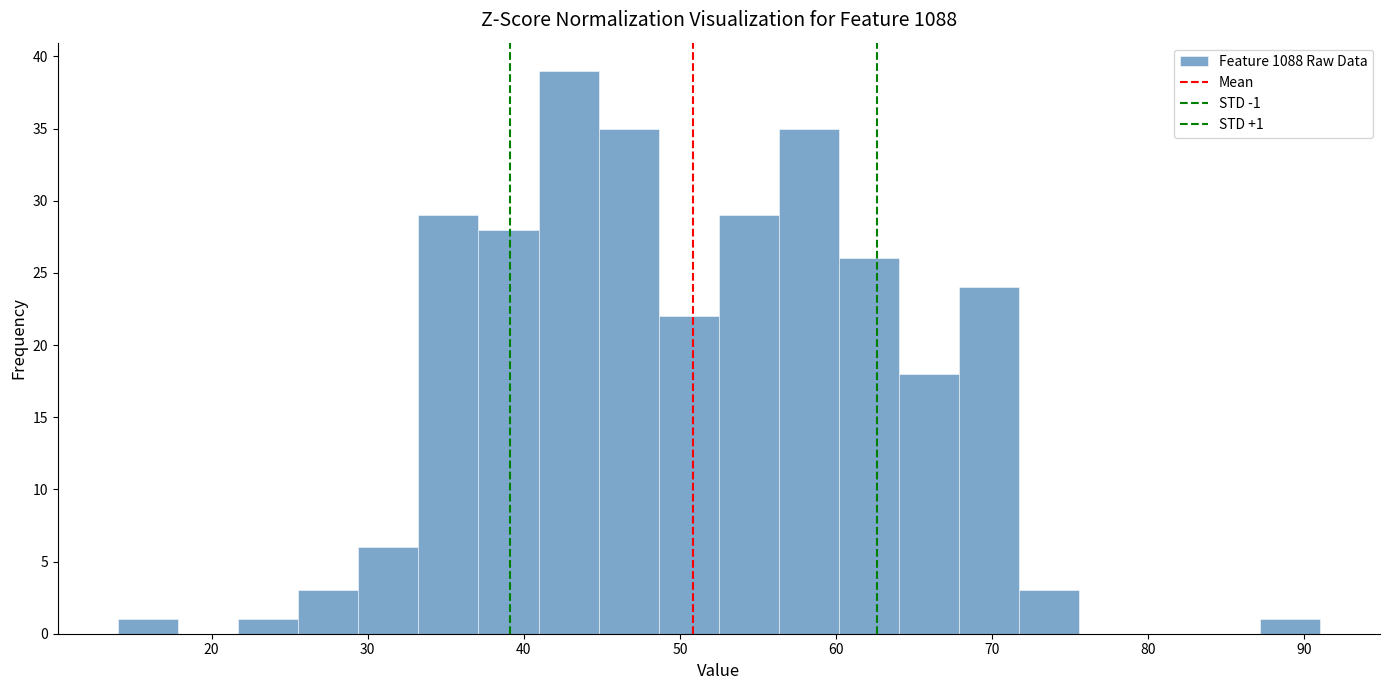

Read against the x-axis, roughly where is the centre of the tallest bar?

43